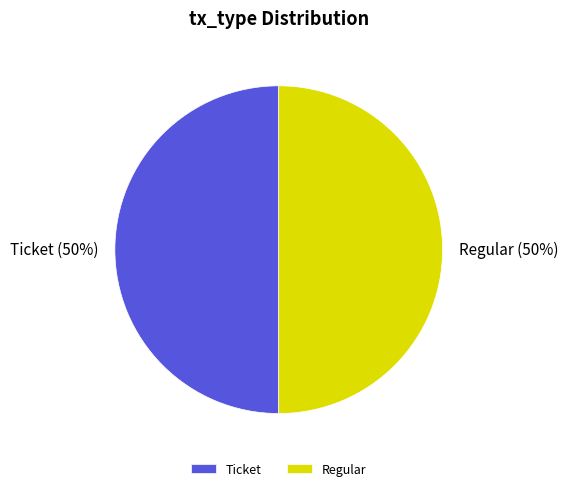

What is the ratio of the value at Regular to the value at Ticket?

1.0